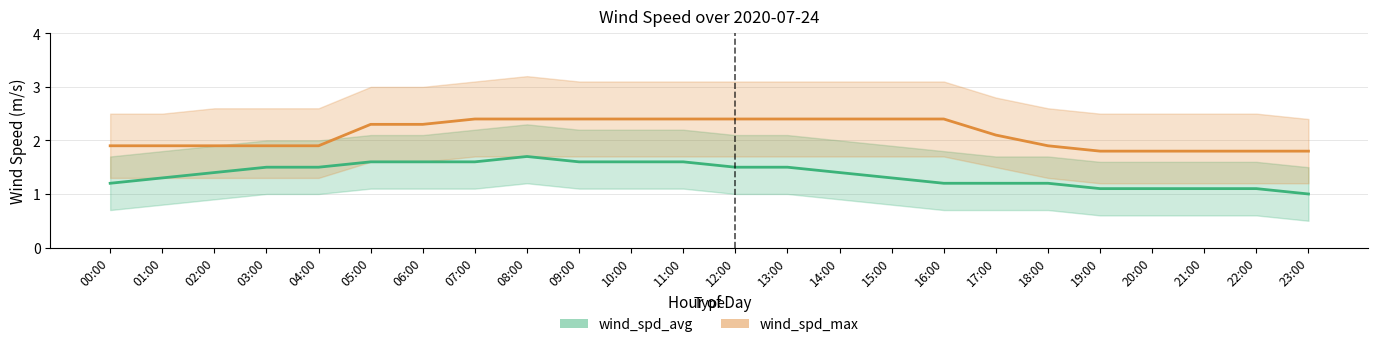

Count the number of data series in this chart.

2